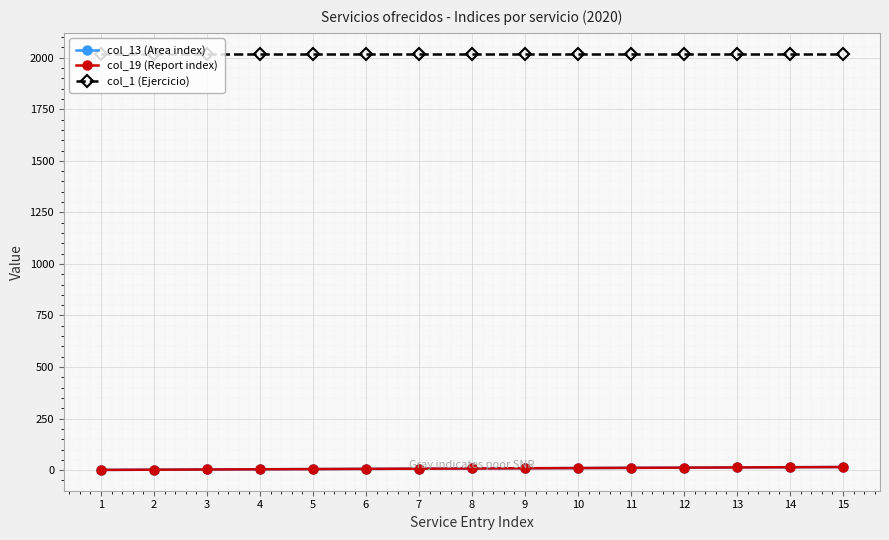

Does the chart have visible grid lines?

Yes